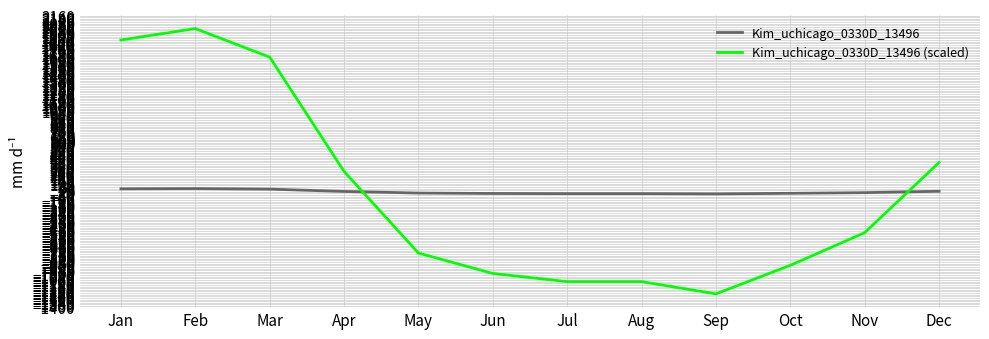

List the series in order of their peak value, lowest first.

Kim_uchicago_0330D_13496, Kim_uchicago_0330D_13496 (scaled)